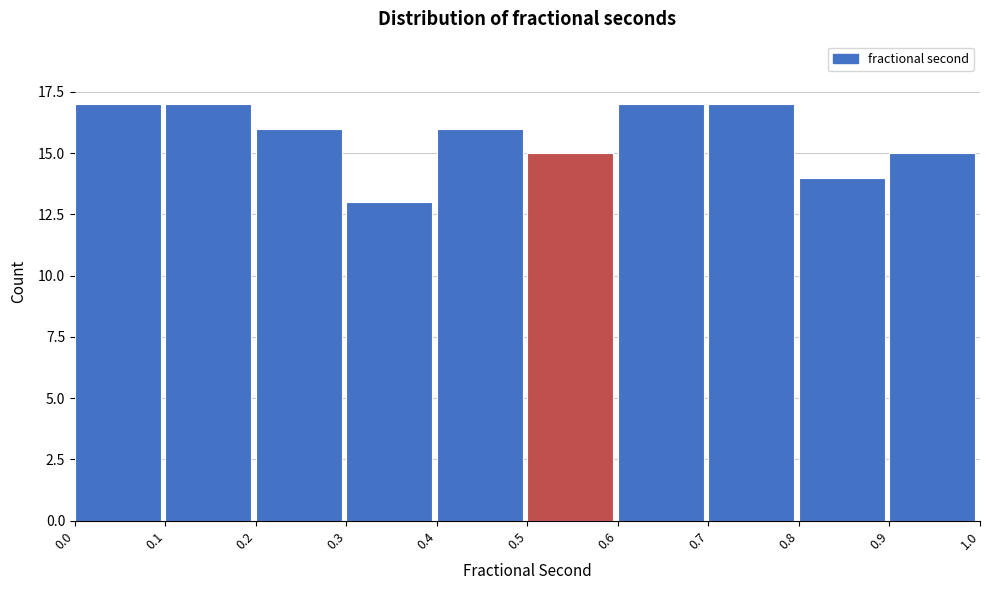

Reading left to right, list every bar in this chart as the range it spans on the x-axis followed by its height. The values are not printed on the chart, so give them approximately, as read against the axis.

0.0 to 0.1: 17
0.1 to 0.2: 17
0.2 to 0.3: 16
0.3 to 0.4: 13
0.4 to 0.5: 16
0.5 to 0.6: 15
0.6 to 0.7: 17
0.7 to 0.8: 17
0.8 to 0.9: 14
0.9 to 1.0: 15